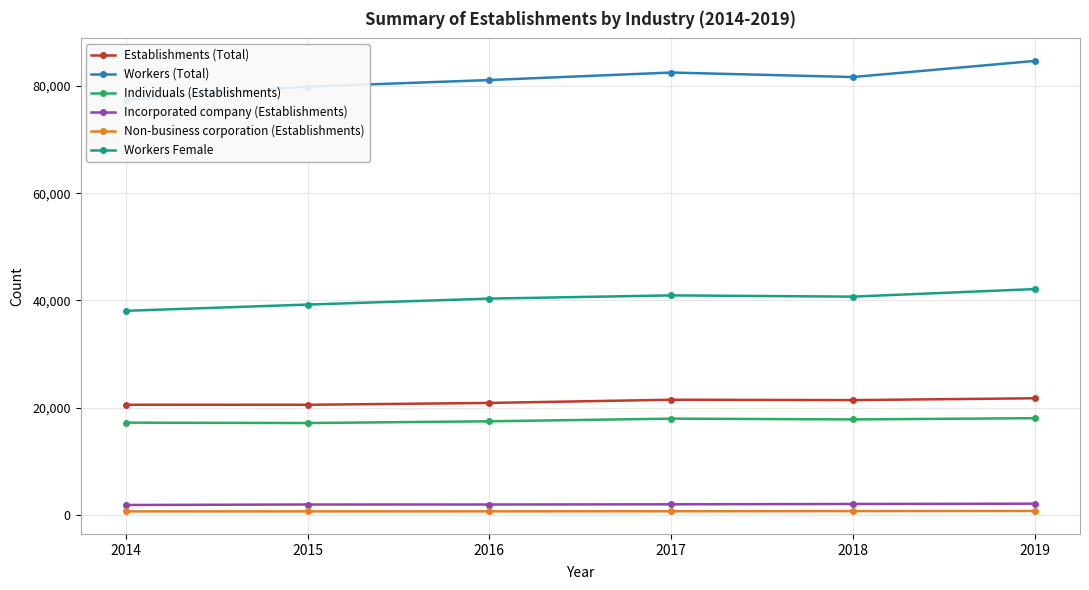

True or false: Non-business corporation (Establishments) has more than 1 interior local peaks.

False